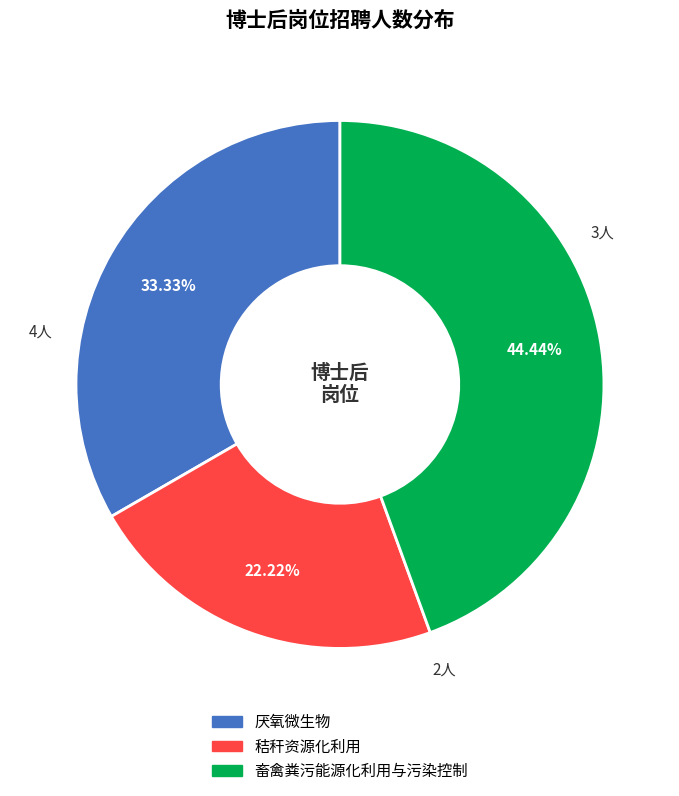

Which slice is the largest?

畜禽粪污能源化利用与污染控制